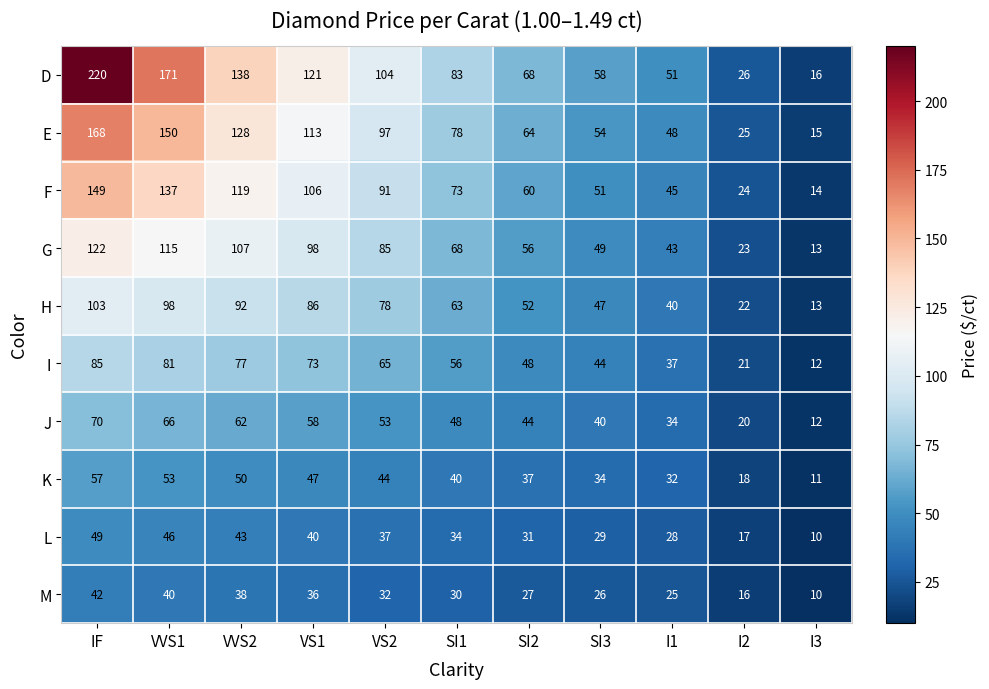

At how many categories does at least one series exceed 144?

2